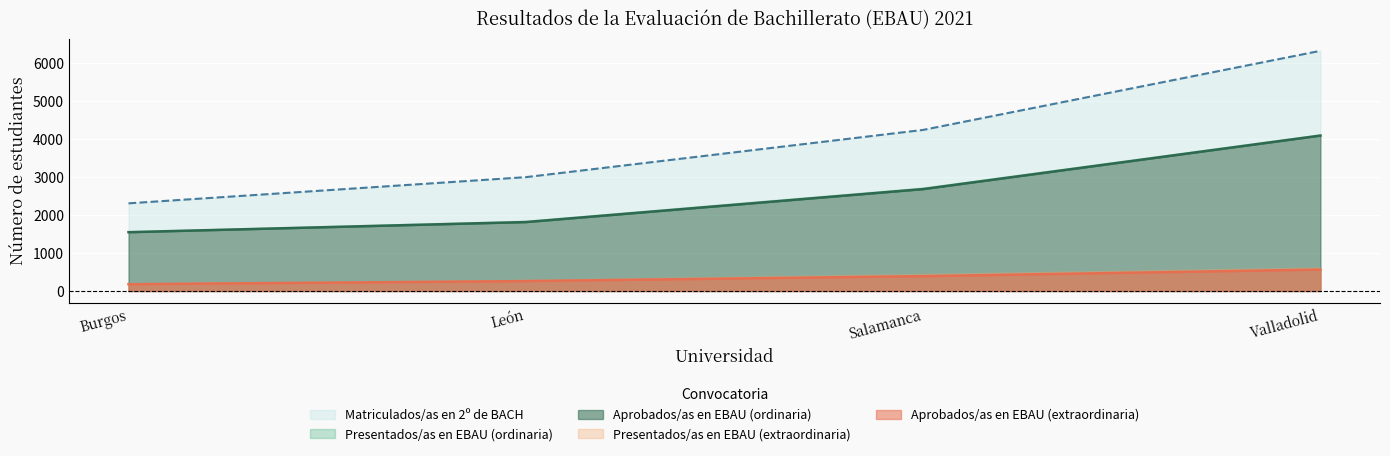

True or false: Aprobados/as en EBAU (ordinaria) and Matriculados/as en 2º de BACH intersect in this chart.

False